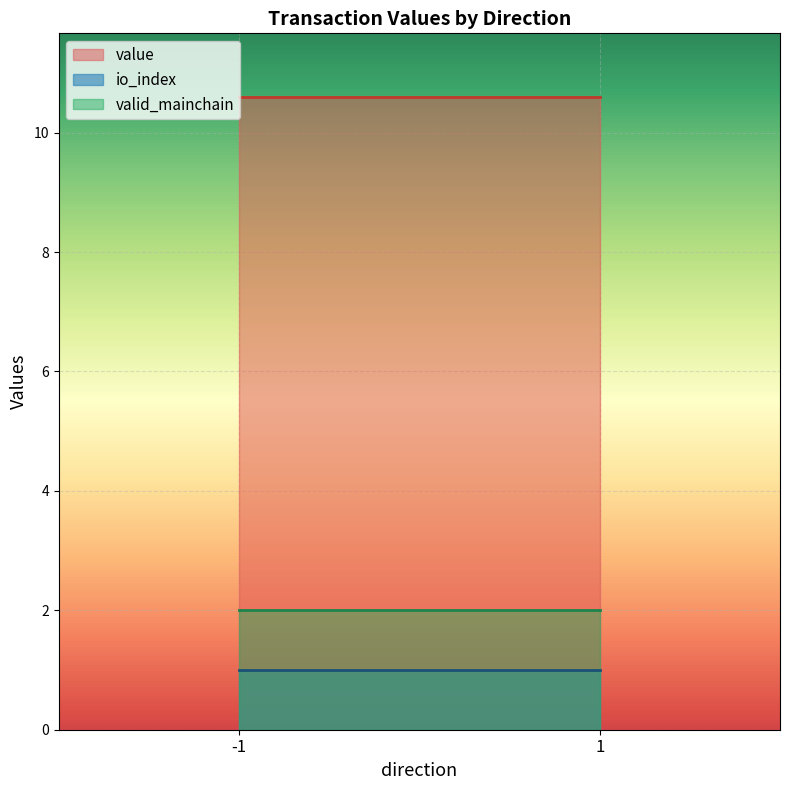

Which series has the largest range (max minus min)?

value